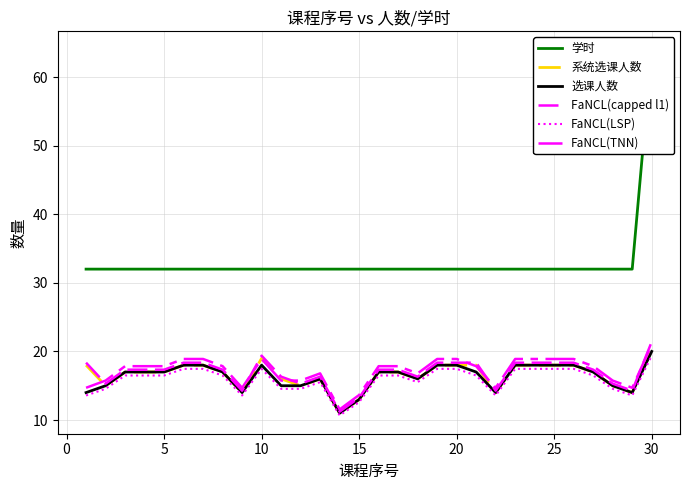

How many lines are shown in the chart?

6